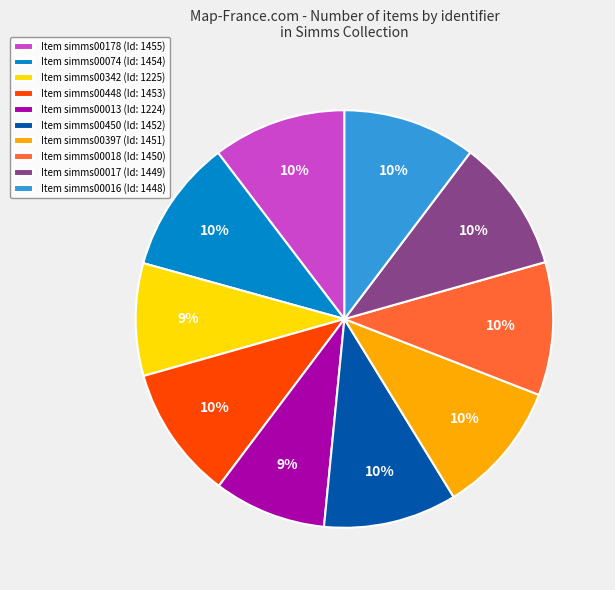

Is there a majority slice in this chart?

No